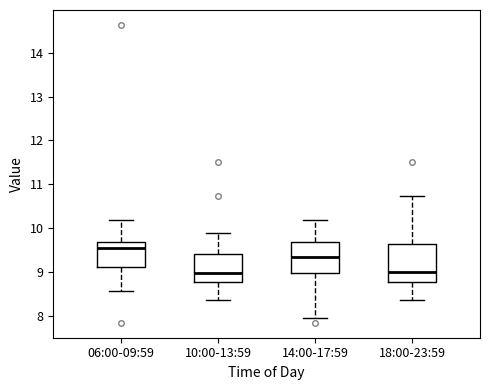

Comparing the boxes themselves (not the whiskers), which one is the tallest?

18:00-23:59